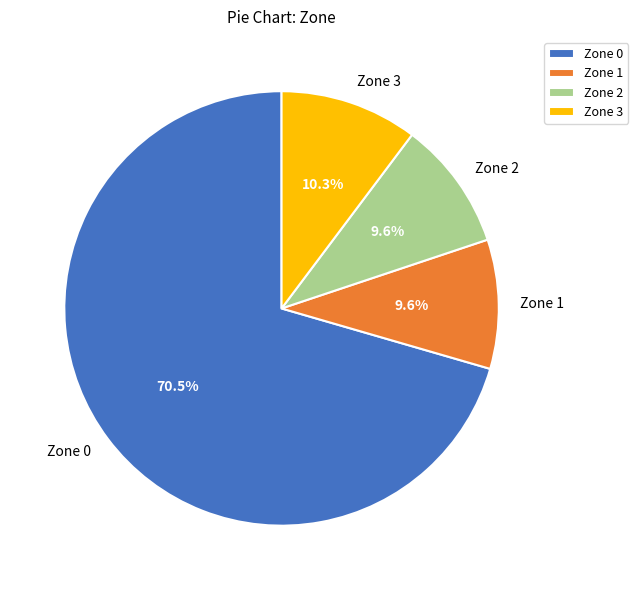

To the nearest percent, what is the difference between the largest and smallest slice percentages?

61%